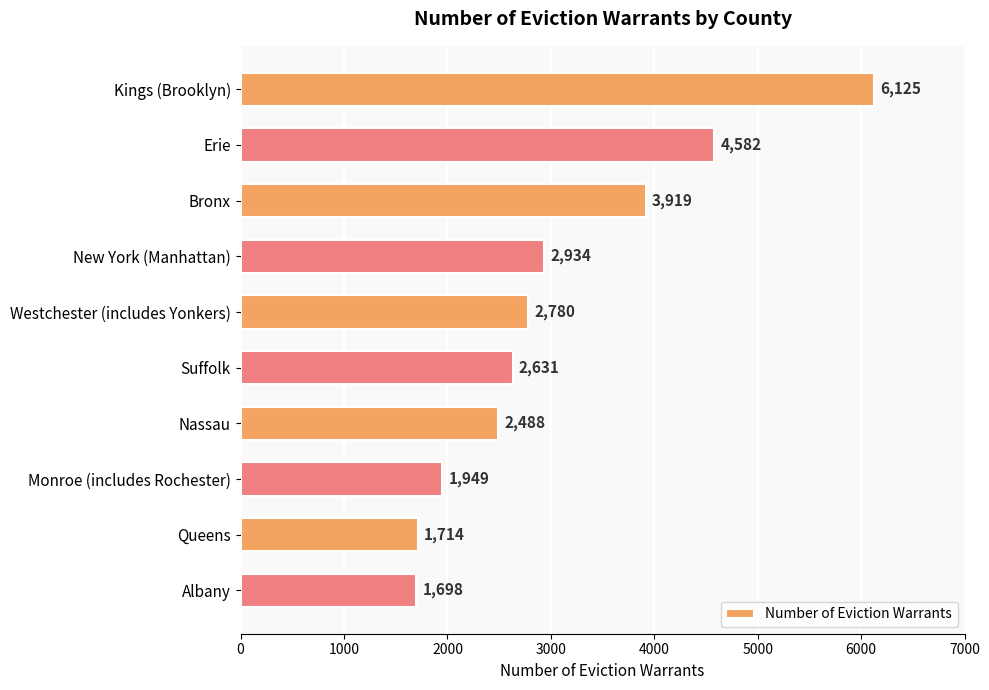

What is the smallest value displayed?

1698